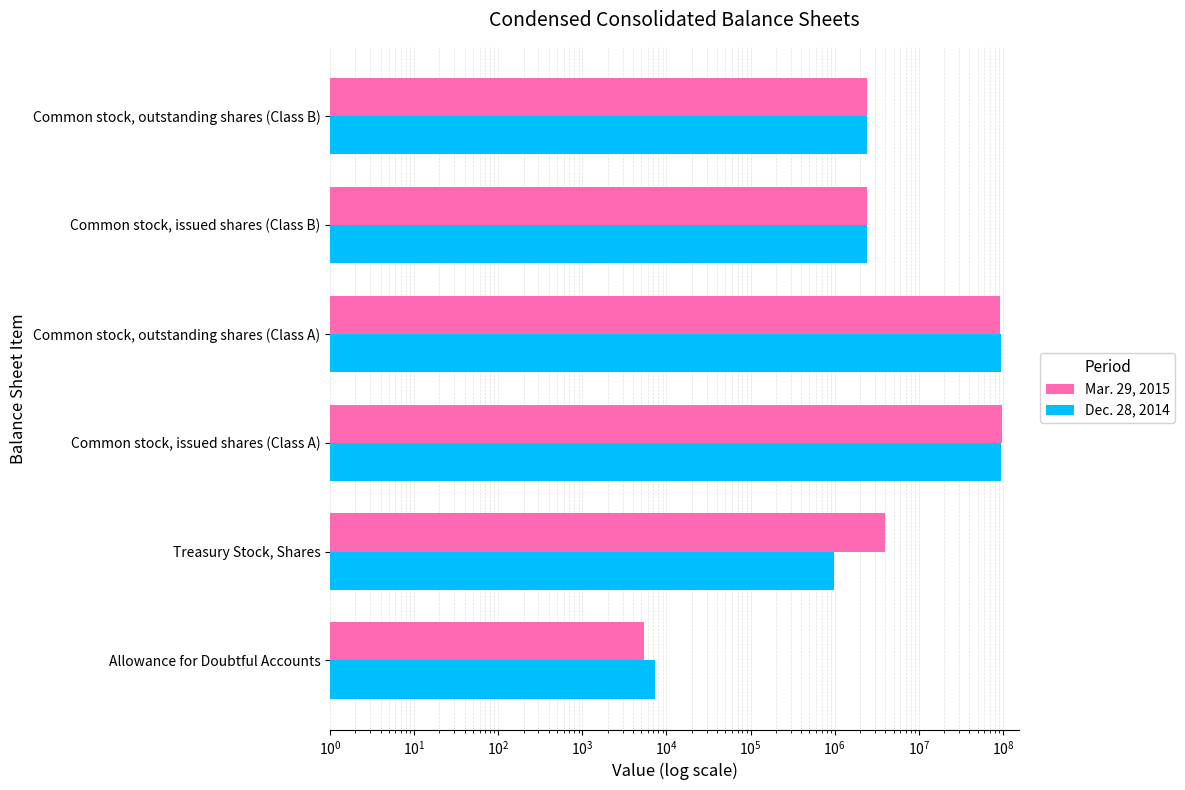

Does the chart contain stacked bars?

No